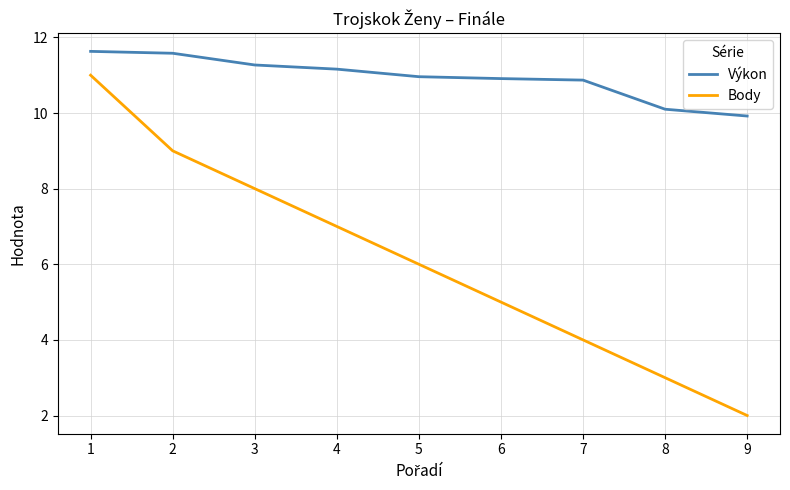

True or false: Výkon and Body intersect in this chart.

False